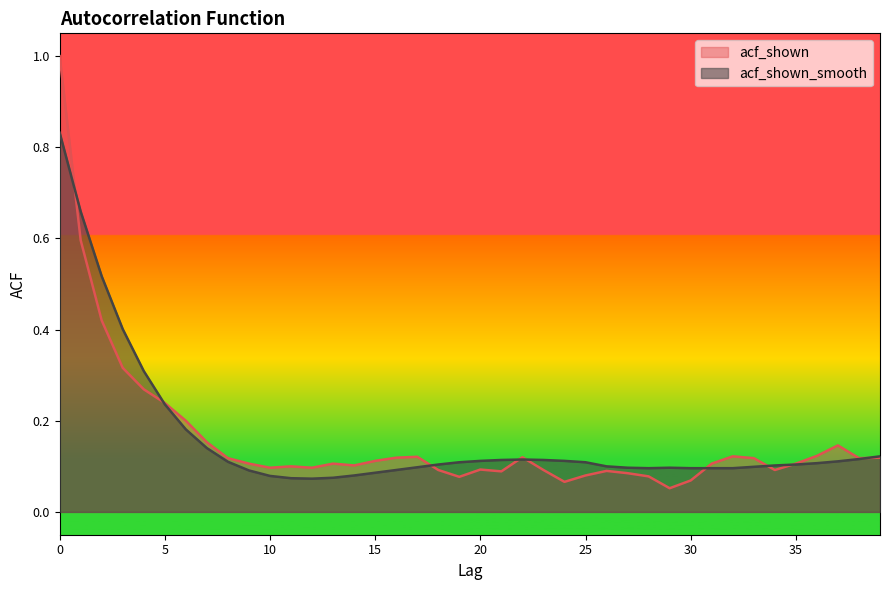

Reading left to right, extract all data points from this chart.

acf_shown: 0=1.0	1=0.6	2=0.4	3=0.3	4=0.3	5=0.2	6=0.2	7=0.2	8=0.1	9=0.1	10=0.1	11=0.1	12=0.1	13=0.1	14=0.1	15=0.1	16=0.1	17=0.1	18=0.1	19=0.1	20=0.1	21=0.1	22=0.1	23=0.1	24=0.1	25=0.1	26=0.1	27=0.1	28=0.1	29=0.1	30=0.1	31=0.1	32=0.1	33=0.1	34=0.1	35=0.1	36=0.1	37=0.1	38=0.1	39=0.1
acf_shown_smooth: 0=0.8	1=0.7	2=0.5	3=0.4	4=0.3	5=0.2	6=0.2	7=0.1	8=0.1	9=0.1	10=0.1	11=0.1	12=0.1	13=0.1	14=0.1	15=0.1	16=0.1	17=0.1	18=0.1	19=0.1	20=0.1	21=0.1	22=0.1	23=0.1	24=0.1	25=0.1	26=0.1	27=0.1	28=0.1	29=0.1	30=0.1	31=0.1	32=0.1	33=0.1	34=0.1	35=0.1	36=0.1	37=0.1	38=0.1	39=0.1